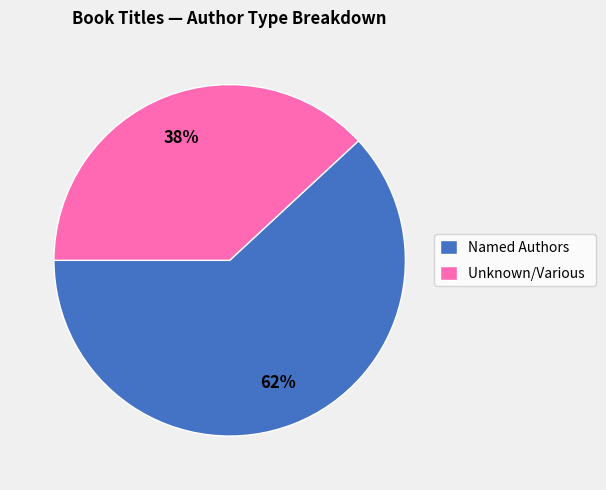

To the nearest percent, what is the average slice percentage?

50%